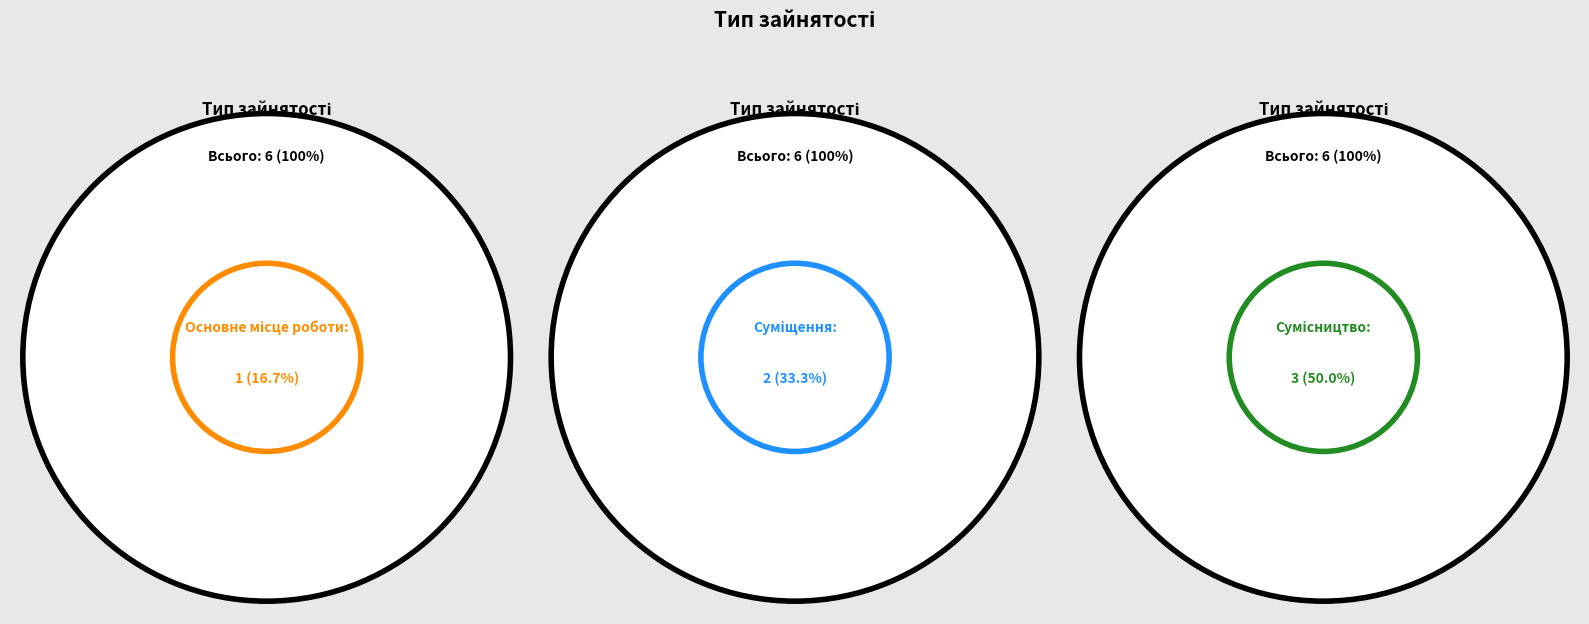

Is it true that Основне місце роботи is 30% of the pie?

False